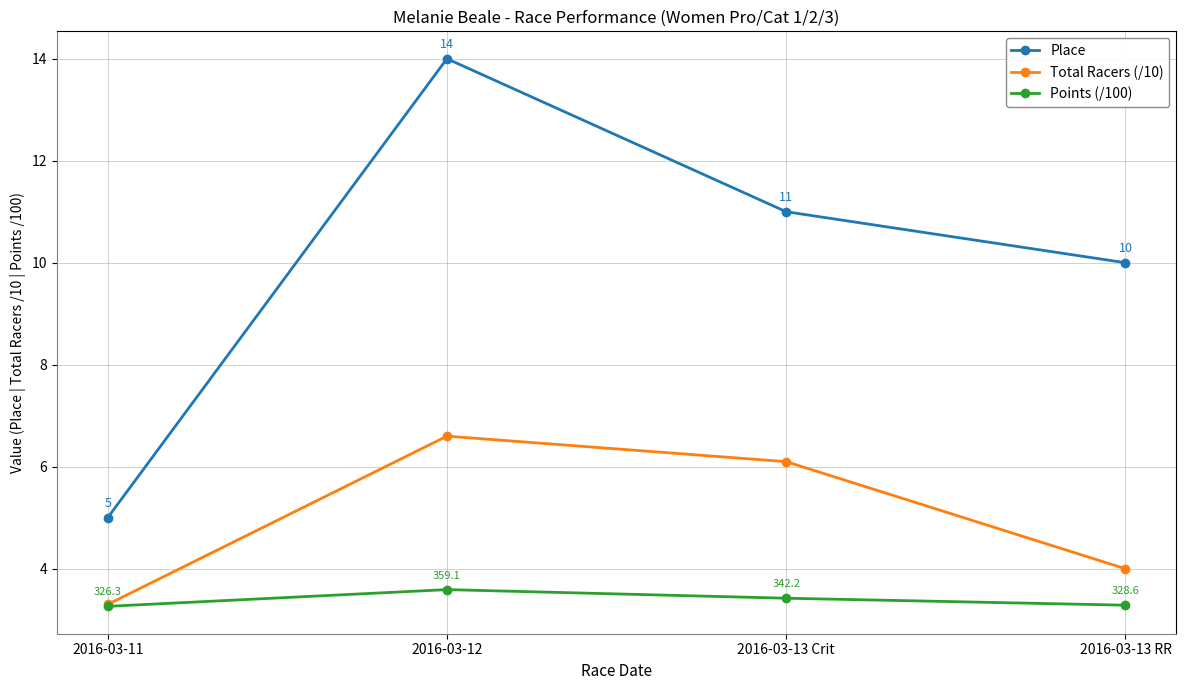

Is this an area chart (filled region under the line)?

No